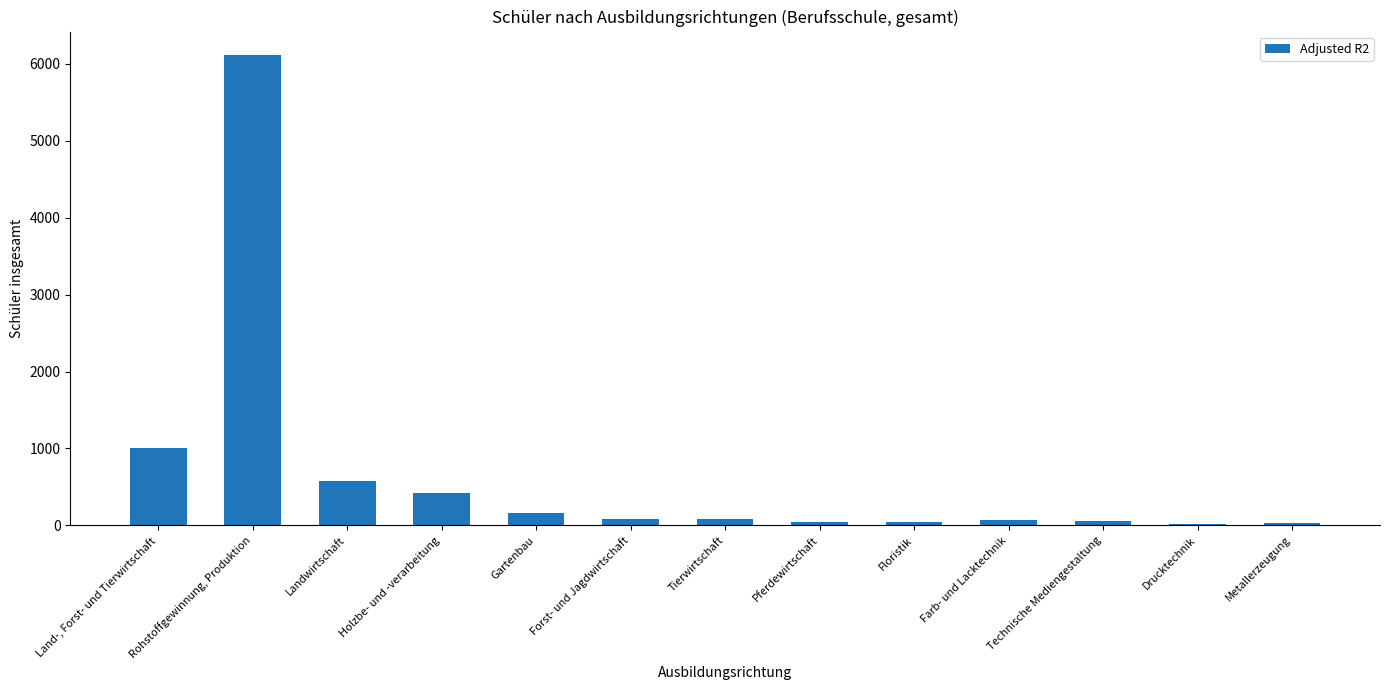

What is the change in value from Land-, Forst- und Tierwirtschaft to Technische Mediengestaltung?

-953